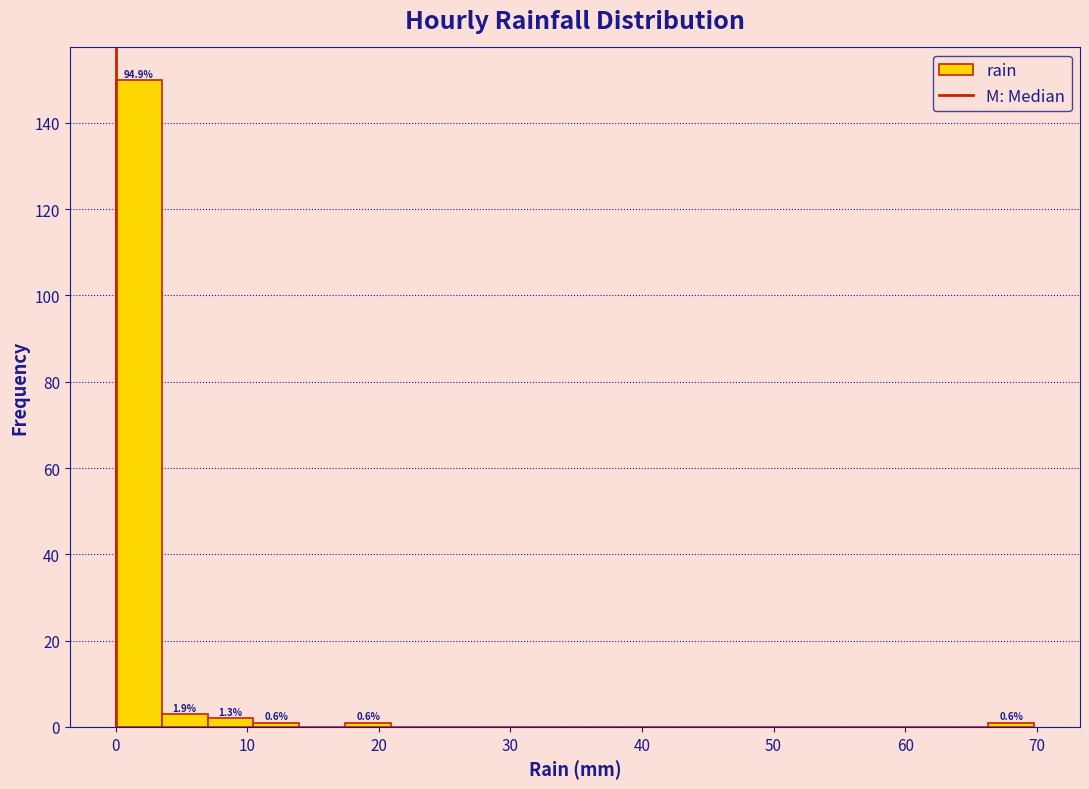

Around what value on the x-axis is the tallest bar? Give the approximate position of its centre, as read against the axis.

2